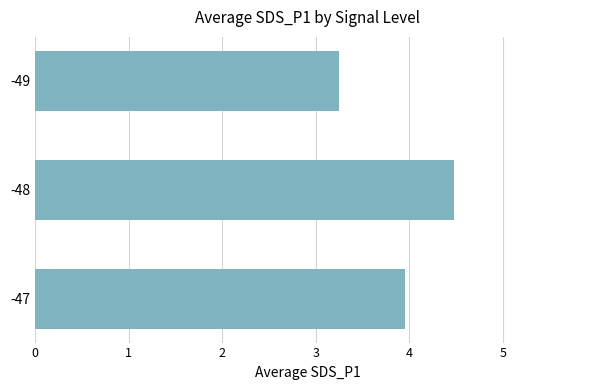

Between -49 and -48, which is larger?

-48